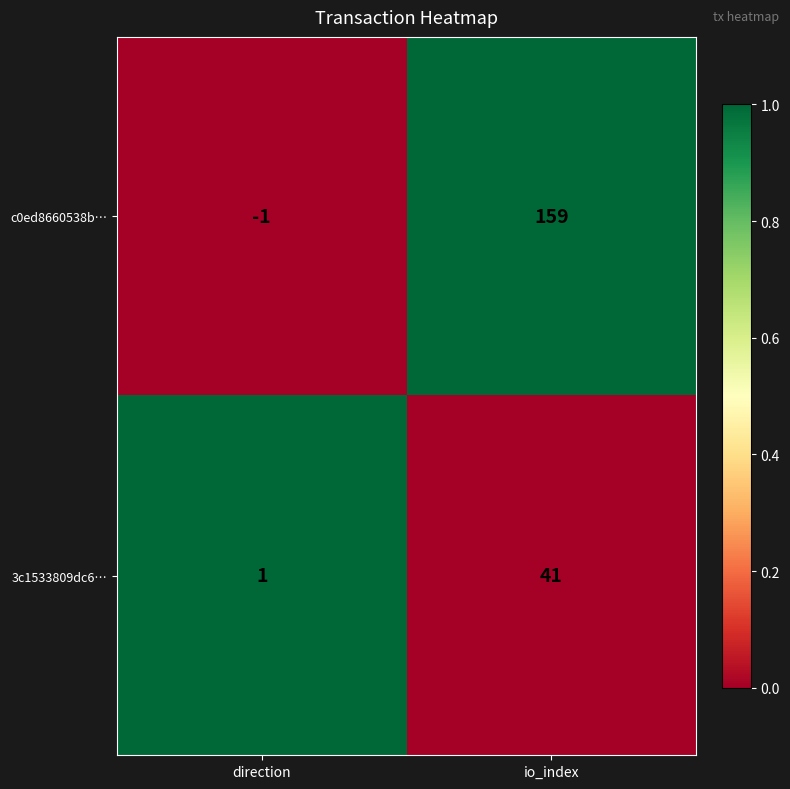

Reading right to left, list all the values displayed in this chart.

c0ed8660538b…: io_index=159	direction=-1
3c1533809dc6…: io_index=41	direction=1